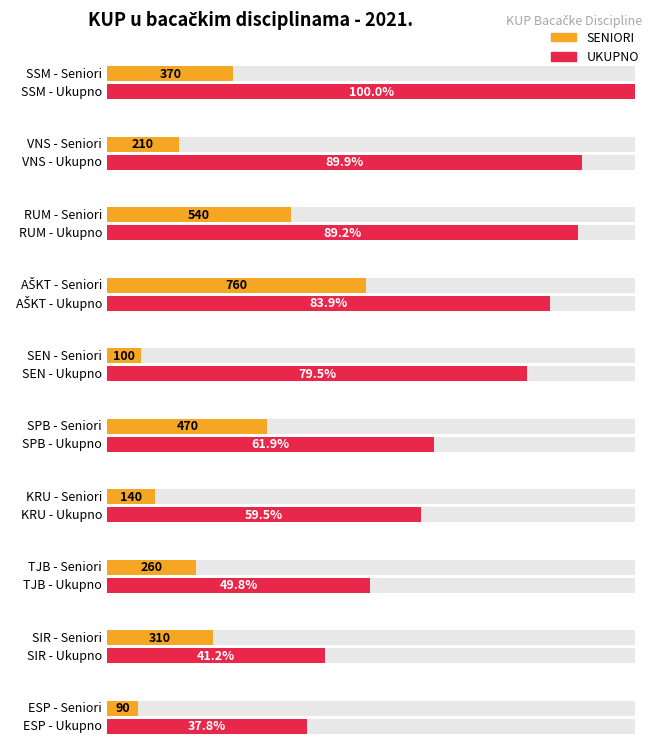

What is the highest value of the SENIORI series?

760